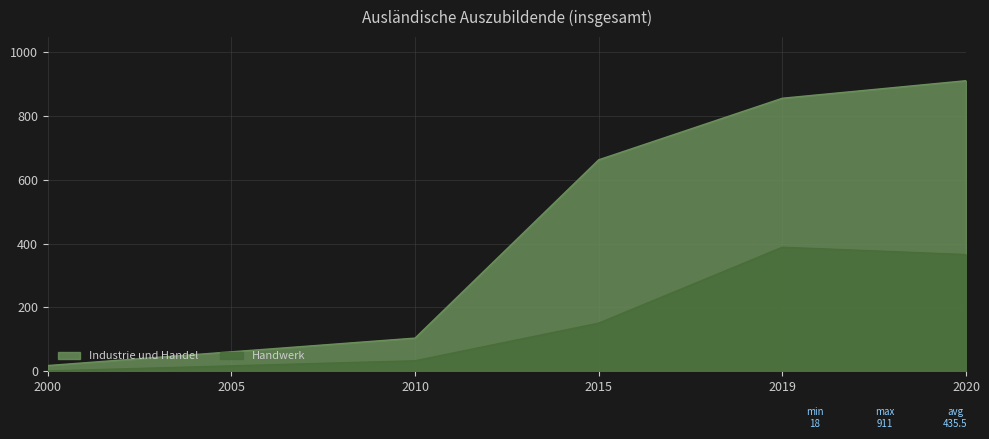

How many lines are shown in the chart?

2